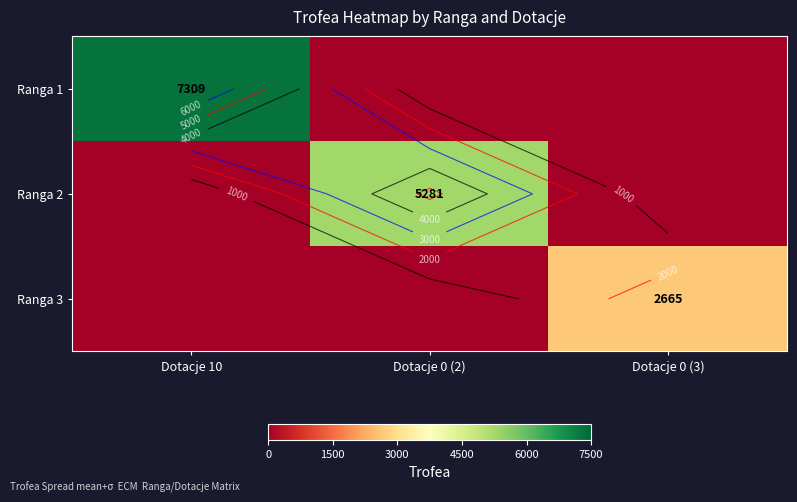

Is it true that Ranga 3 equals 2665 at Dotacje 0 (3)?

True